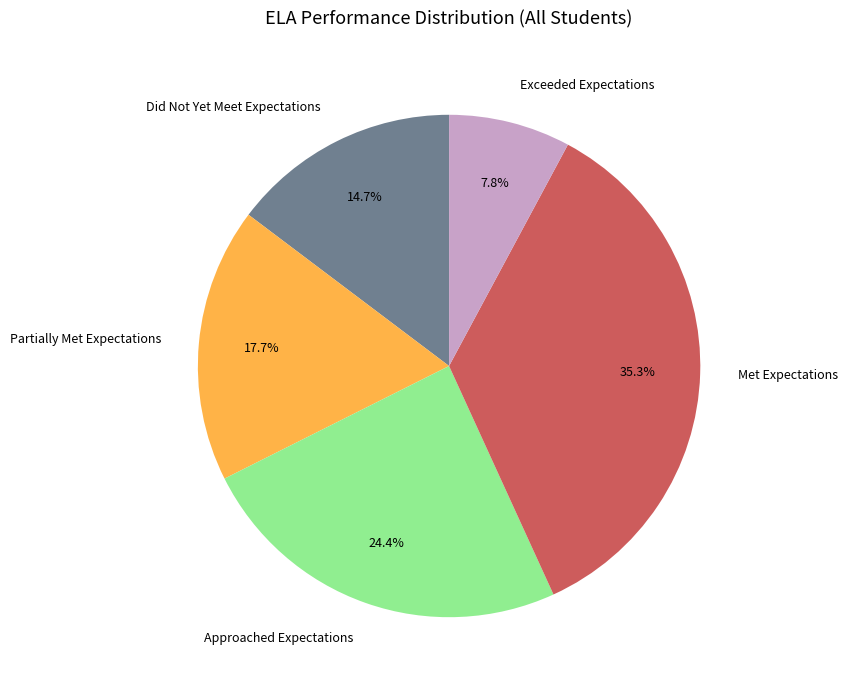

What percentage is the Approached Expectations slice, to the nearest percent?

24%